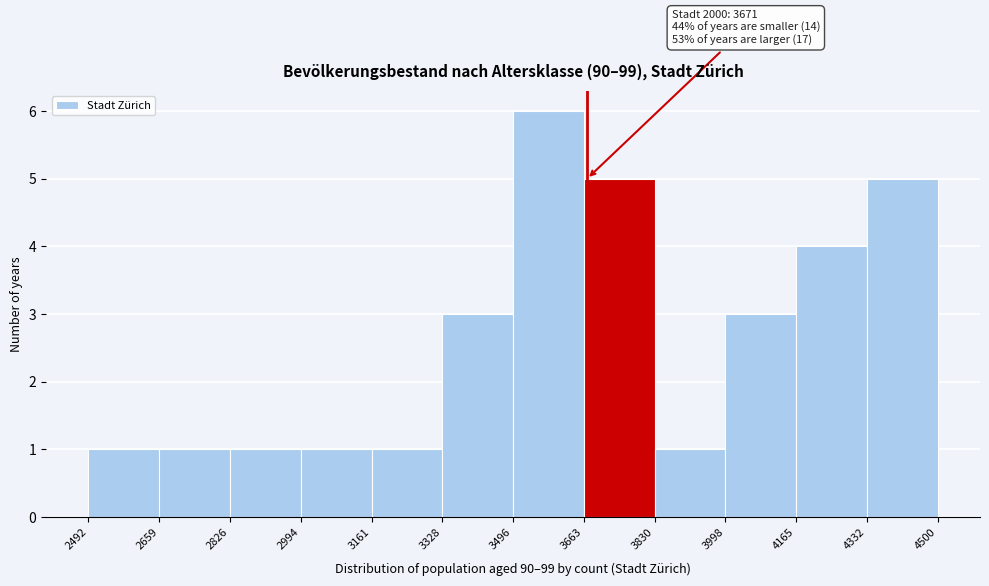

Which range on the x-axis has the tallest bar?

3496 to 3663